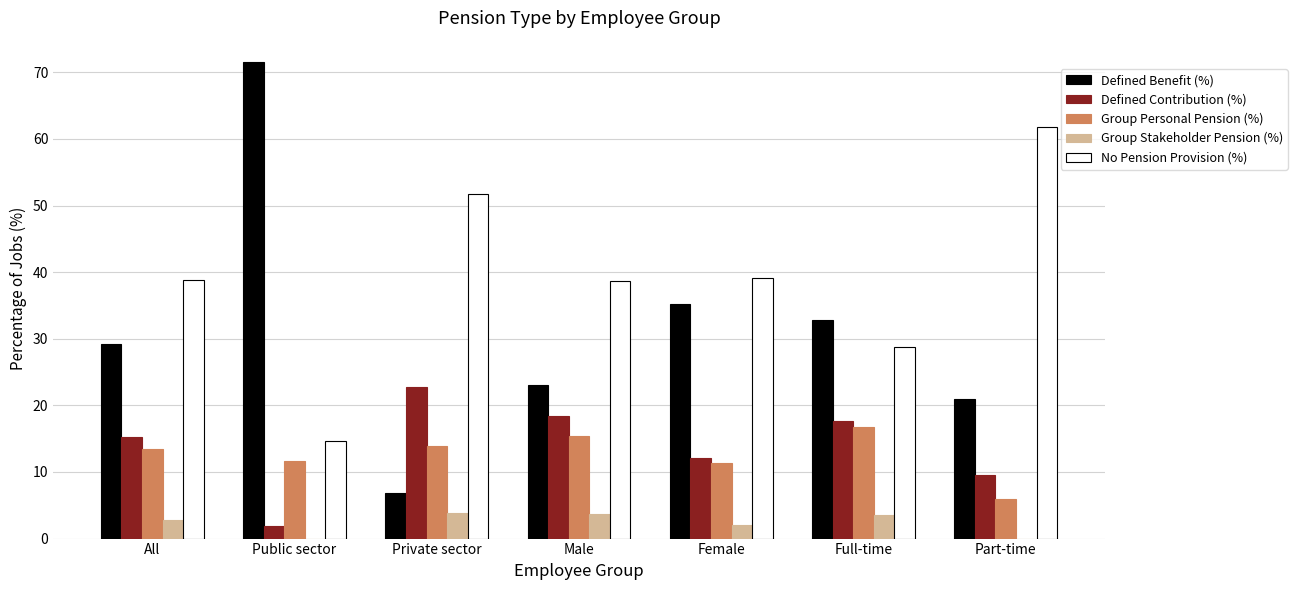

What is the average value of the No Pension Provision (%) series?

39.1